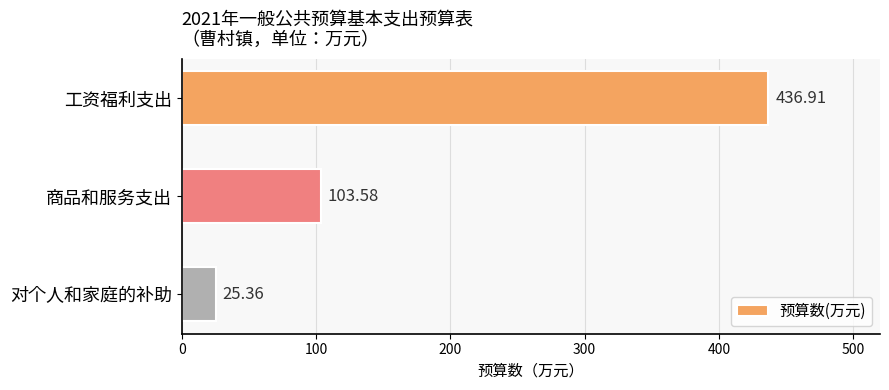

Between 商品和服务支出 and 工资福利支出, which is larger?

工资福利支出